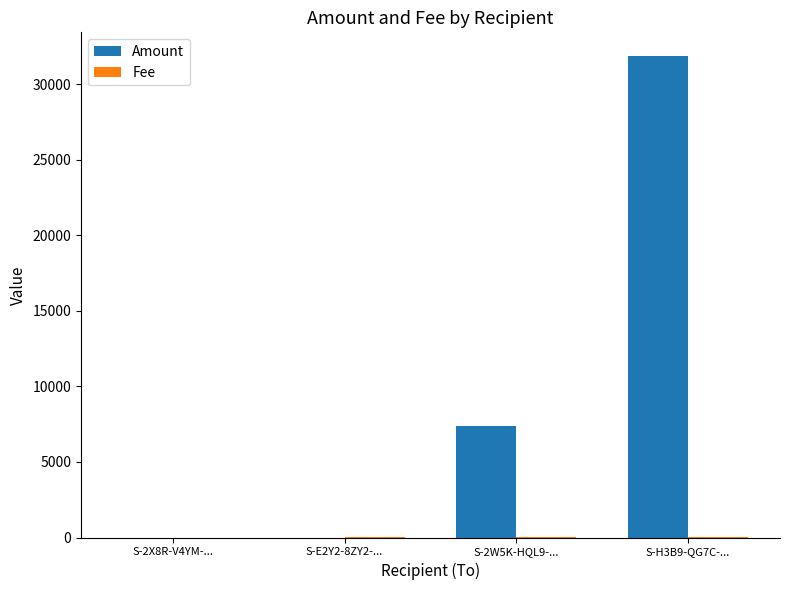

What is the sum of all Amount values?

39232.0